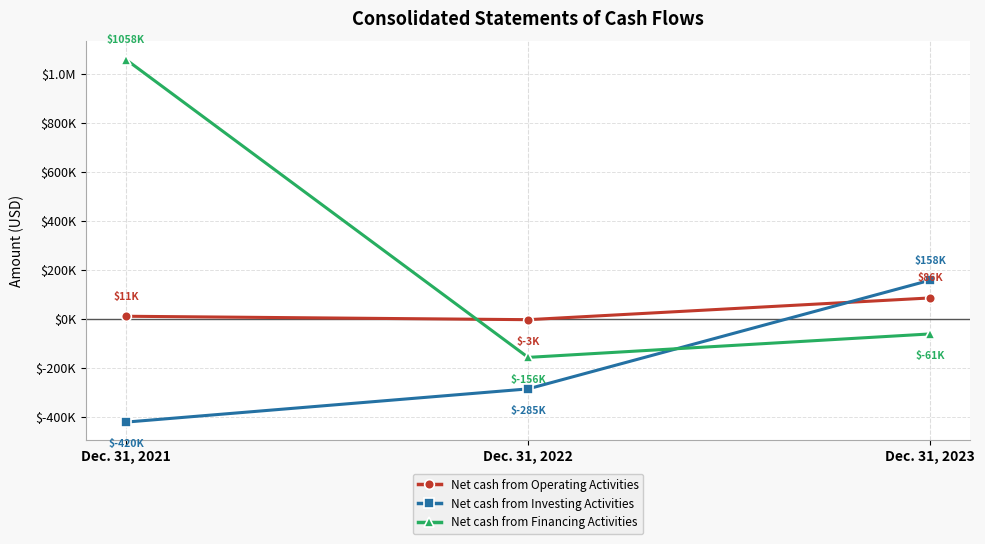

Reading left to right, extract all data points from this chart.

Net cash from Operating Activities: 11460	-2525	86178
Net cash from Investing Activities: -420296	-284827	158499
Net cash from Financing Activities: 1058369	-156354	-60619